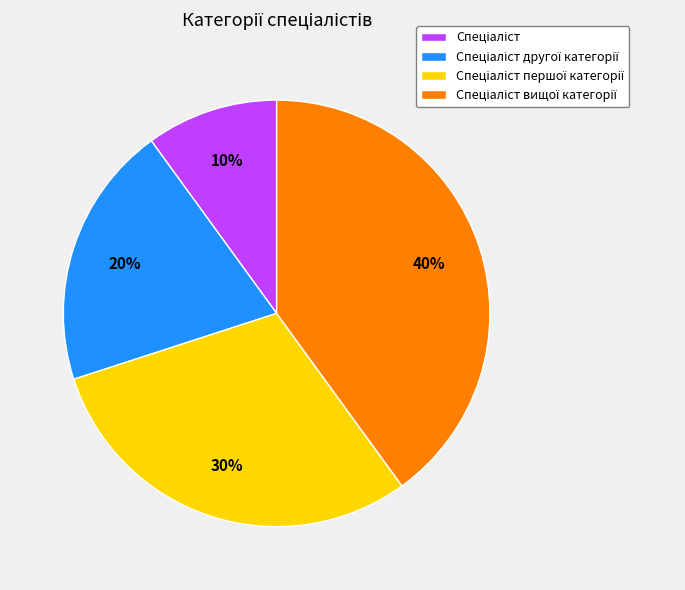

Is there a majority slice in this chart?

No